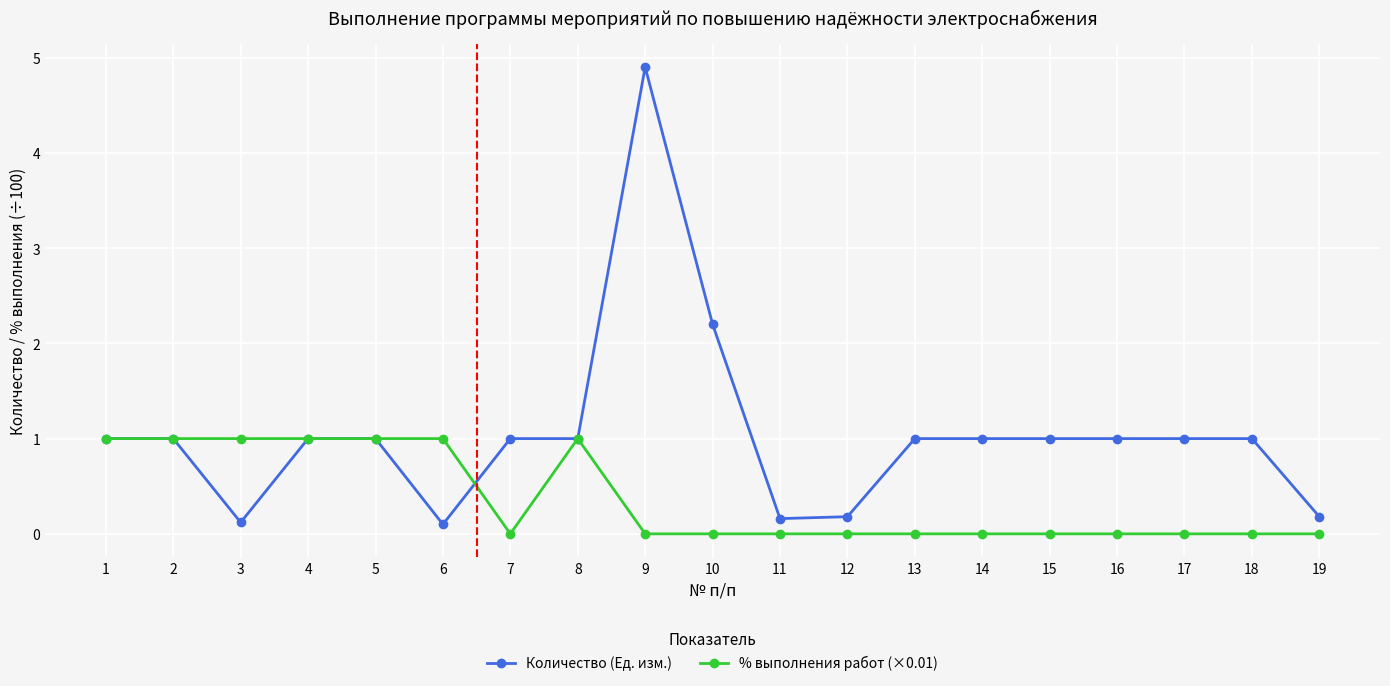

True or false: Количество (Ед. изм.) and % выполнения работ (×0.01) intersect in this chart.

True